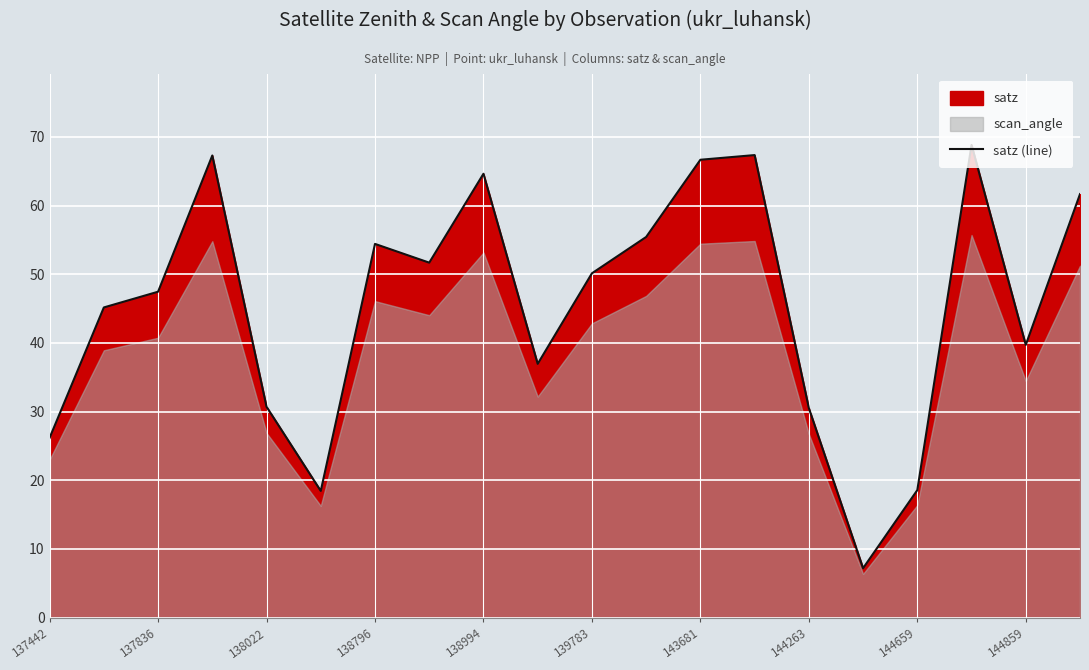

What is the minimum value for satz (line)?

7.2